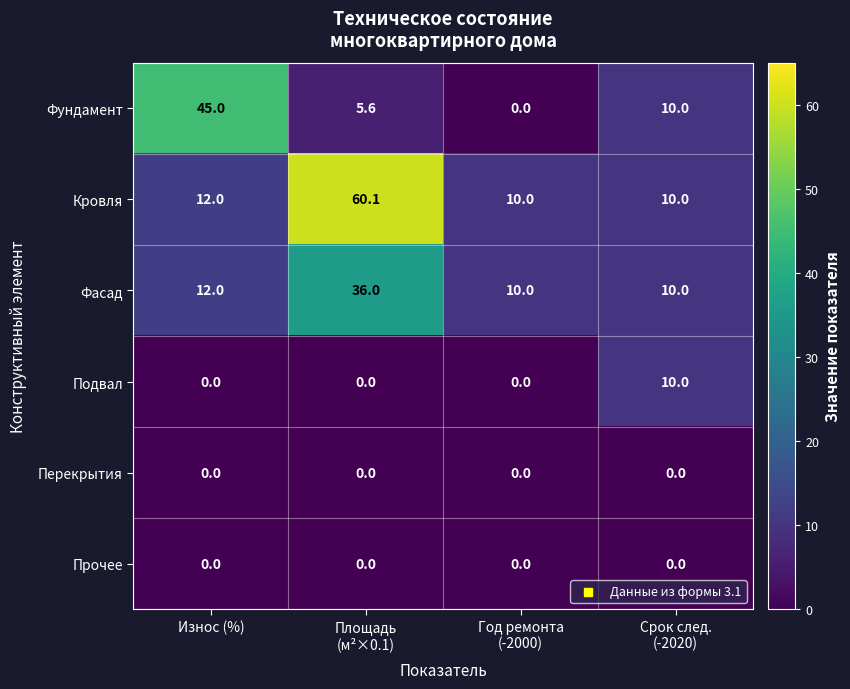

What is the difference between the maximum and minimum values in the Фундамент series?

45.0